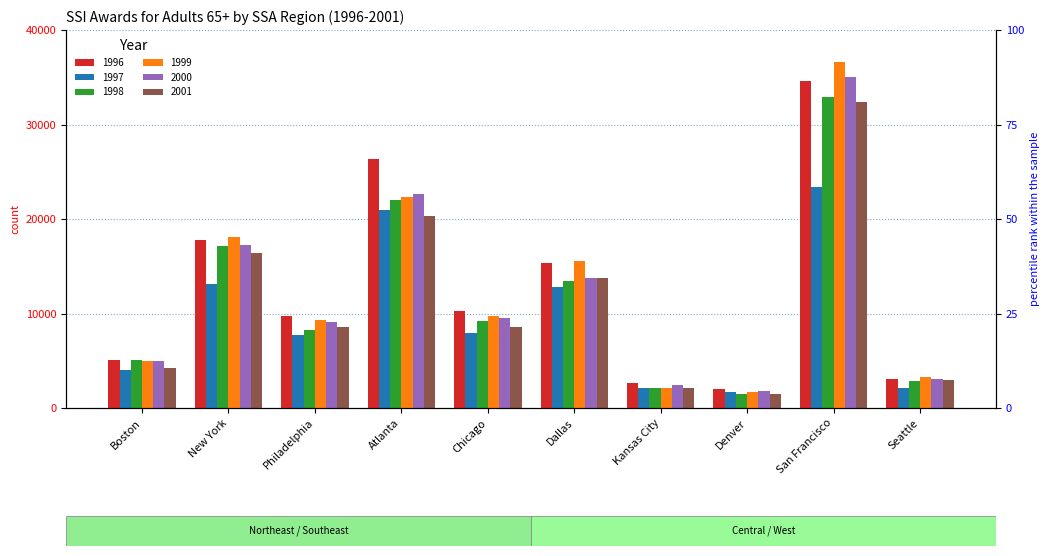

At which category is the sum across all series the highest?

San Francisco